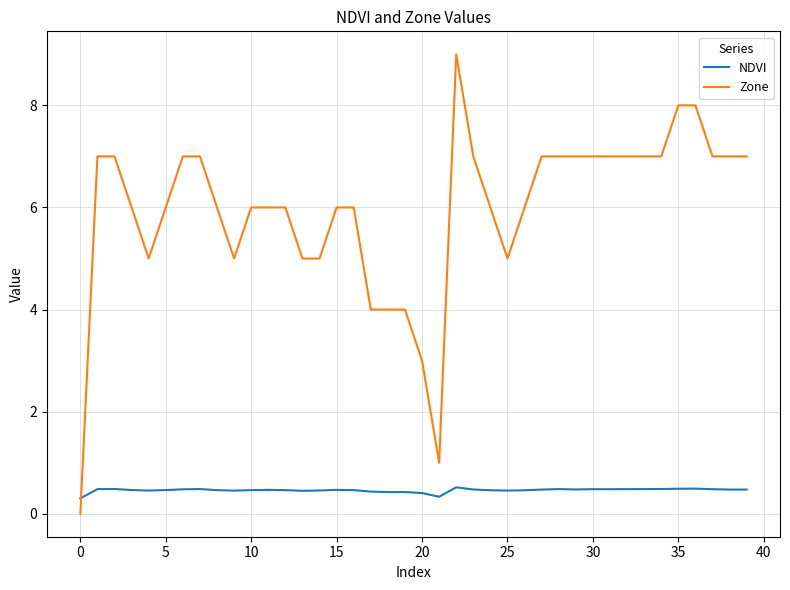

What are all the series names shown in the legend?

NDVI, Zone